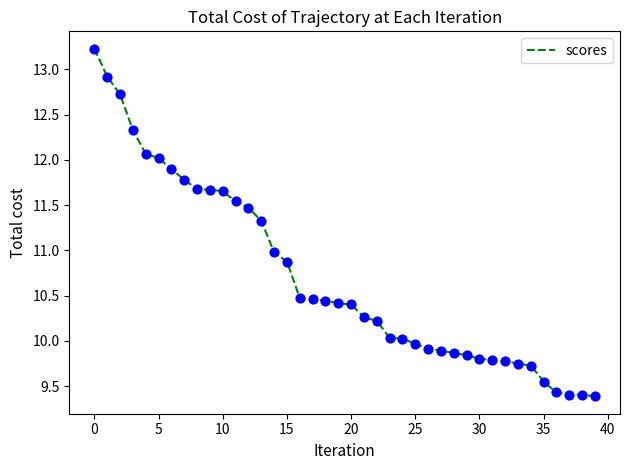

What is the maximum value shown in the chart?

13.2